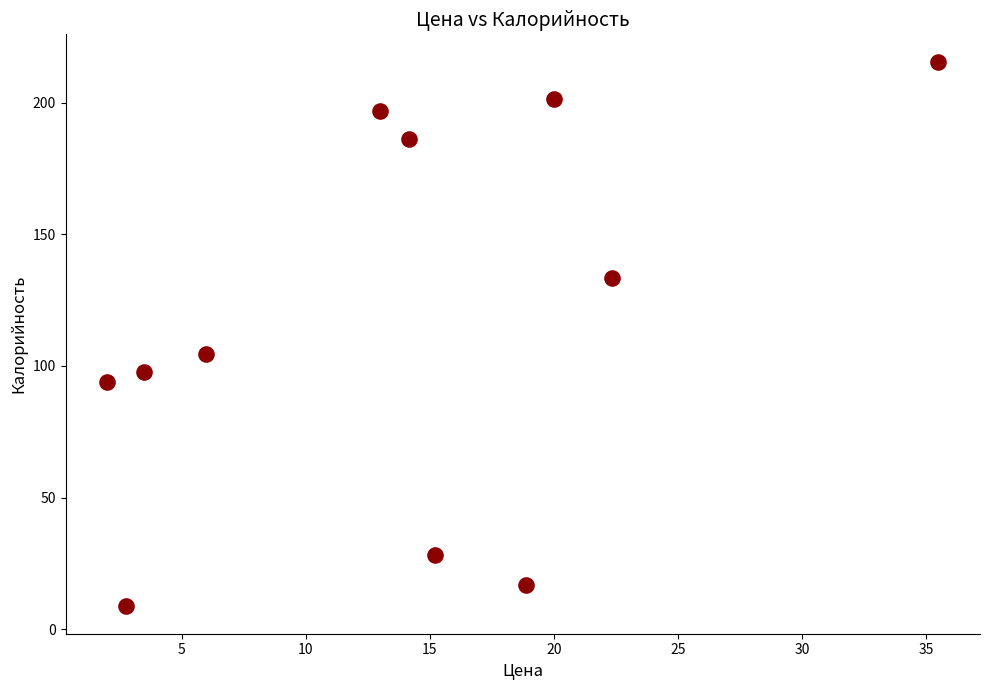

What Y value in the scatter plot is closest to 112?

104.4